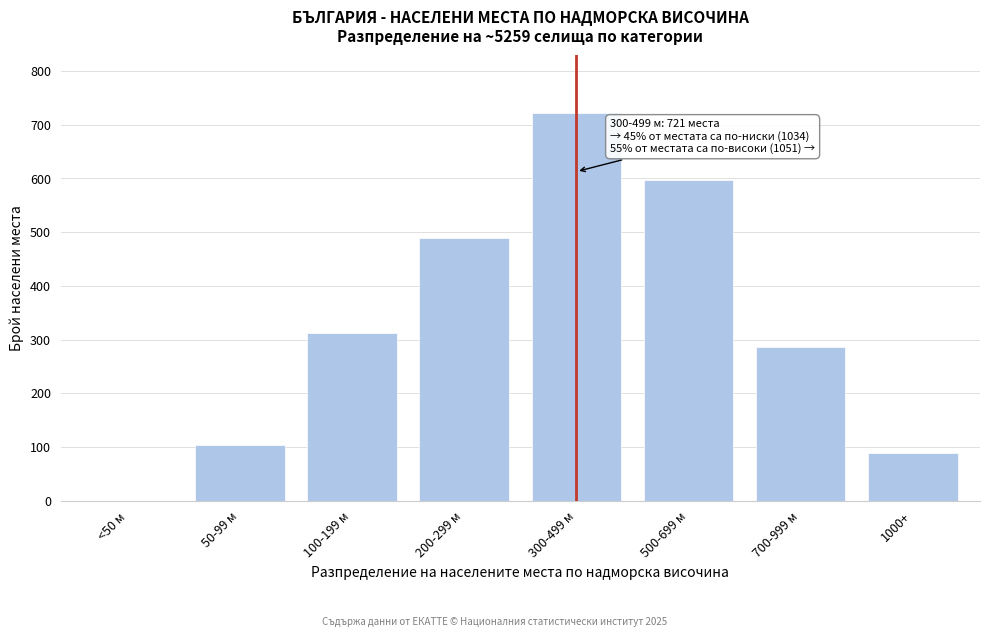

Reading left to right, list all the values displayed in this chart.

<50 м=0	50-99 м=104	100-199 м=312	200-299 м=489	300-499 м=721	500-699 м=598	700-999 м=287	1000+=89